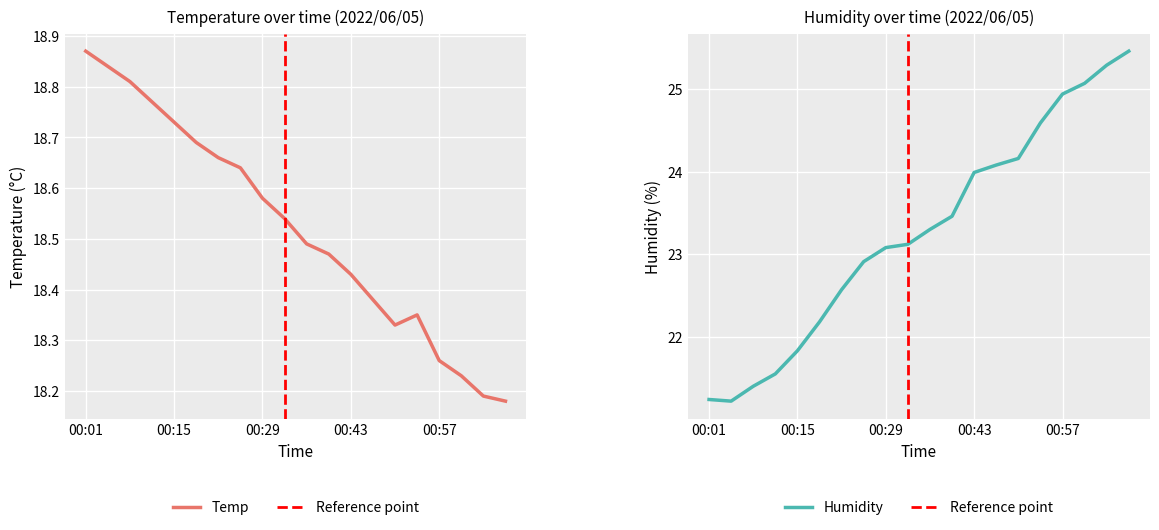

Is it true that Temp equals 11.2 at 00:15?

False